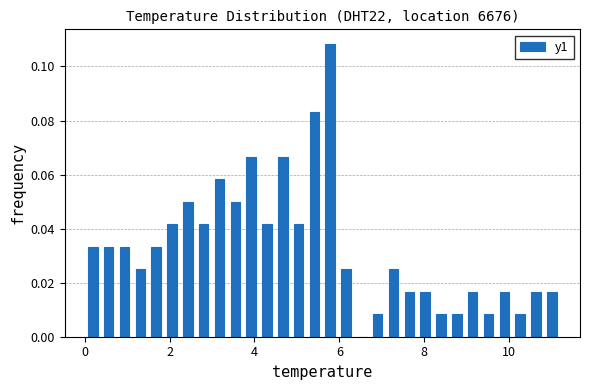

Read against the x-axis, roughly where is the centre of the tallest bar?

5.8